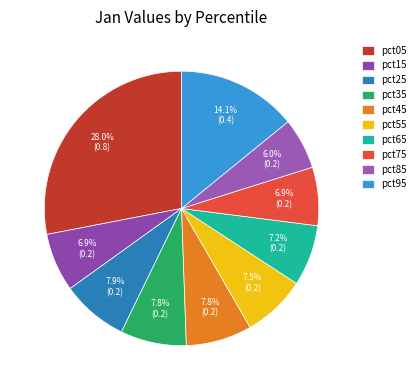

Rank the categories by value from highest to lowest.

pct05, pct95, pct25, pct35, pct45, pct55, pct65, pct15, pct75, pct85